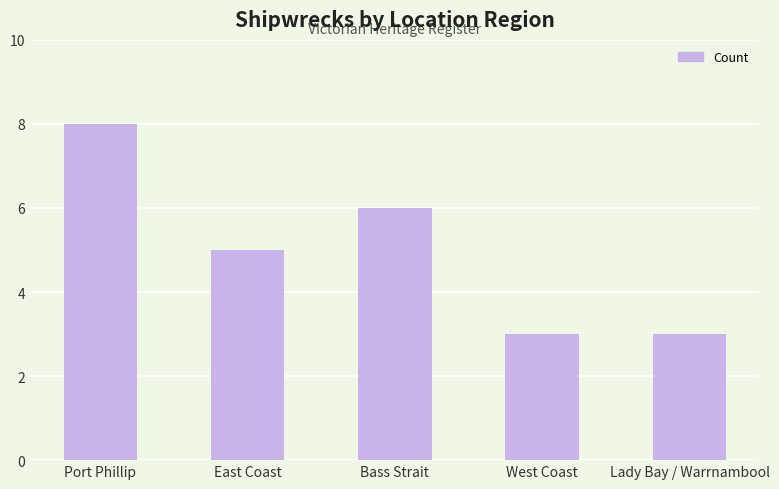

The value at Port Phillip is 11. True or false?

False